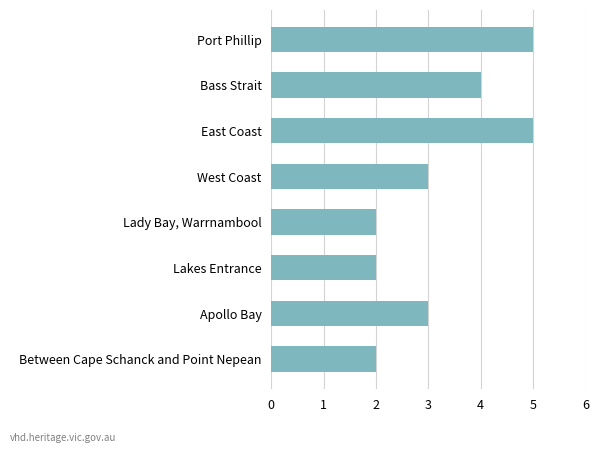

Is it true that the value at West Coast is 5?

False